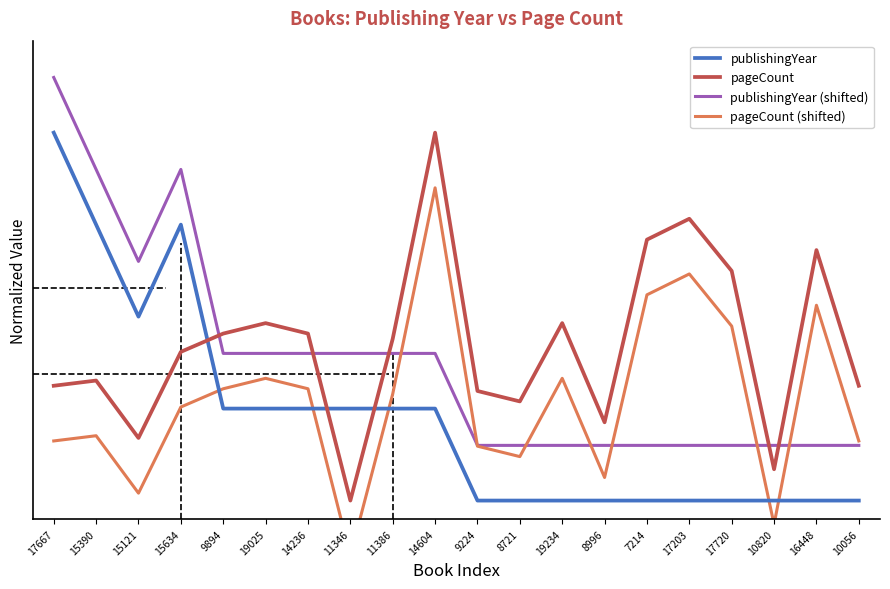

How many intersections are there between publishingYear (shifted) and pageCount (shifted)?

7